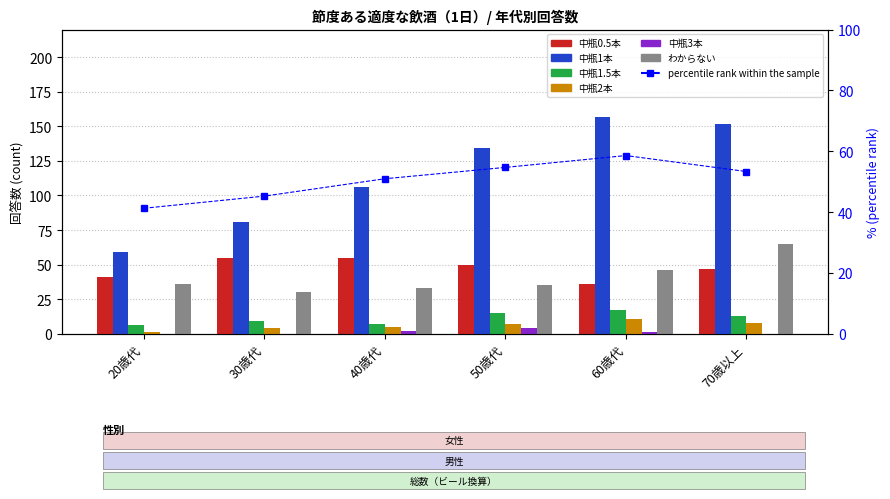

What is the difference between the 中瓶3本 values at 40歳代 and 60歳代?

1